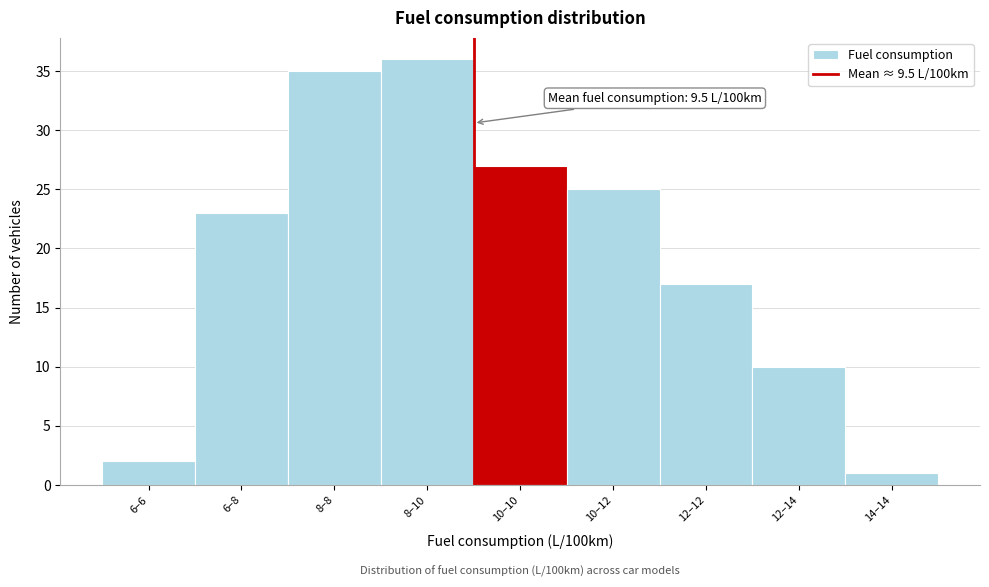

Reading right to left, transcribe all the data shown in this chart.

1	10	17	25	27	36	35	23	2